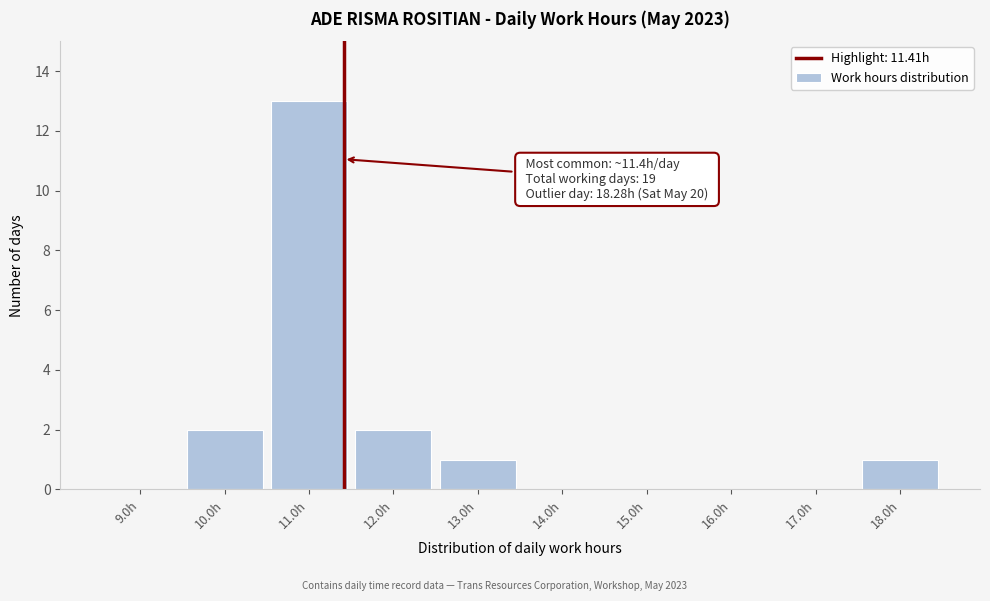

Over which range of the x-axis is the bar tallest?

10.5 to 11.5